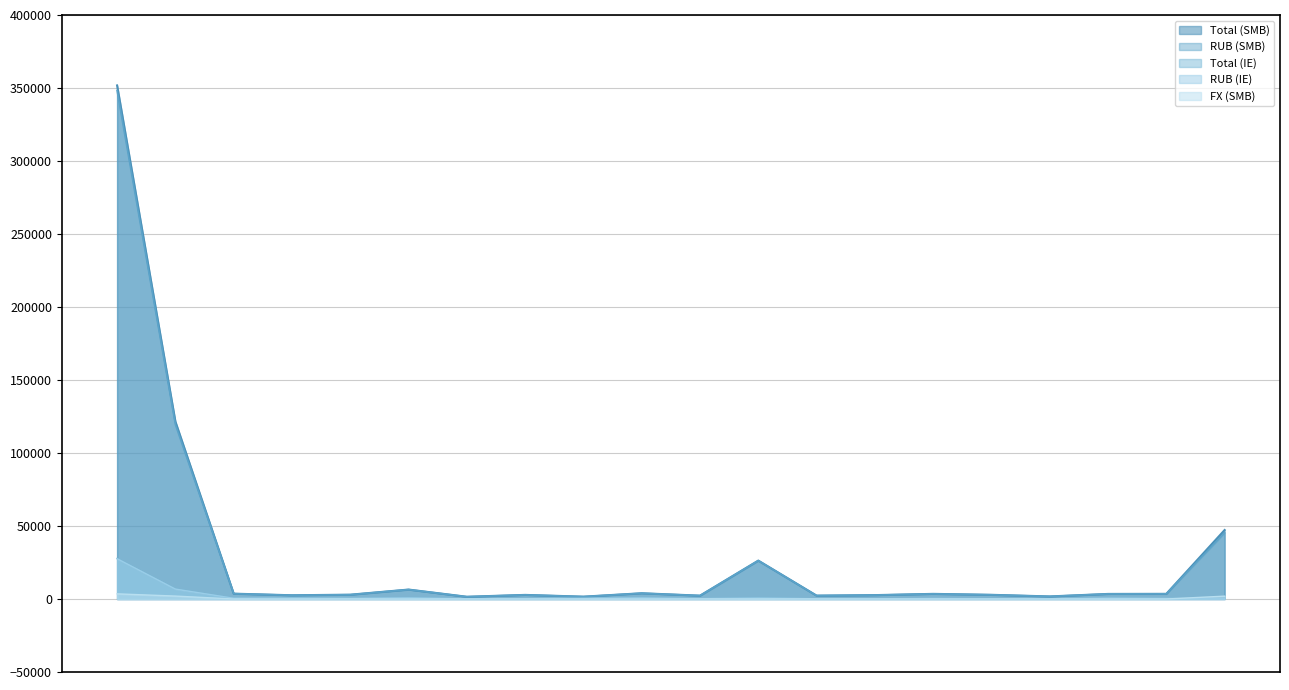

How many lines are shown in the chart?

5